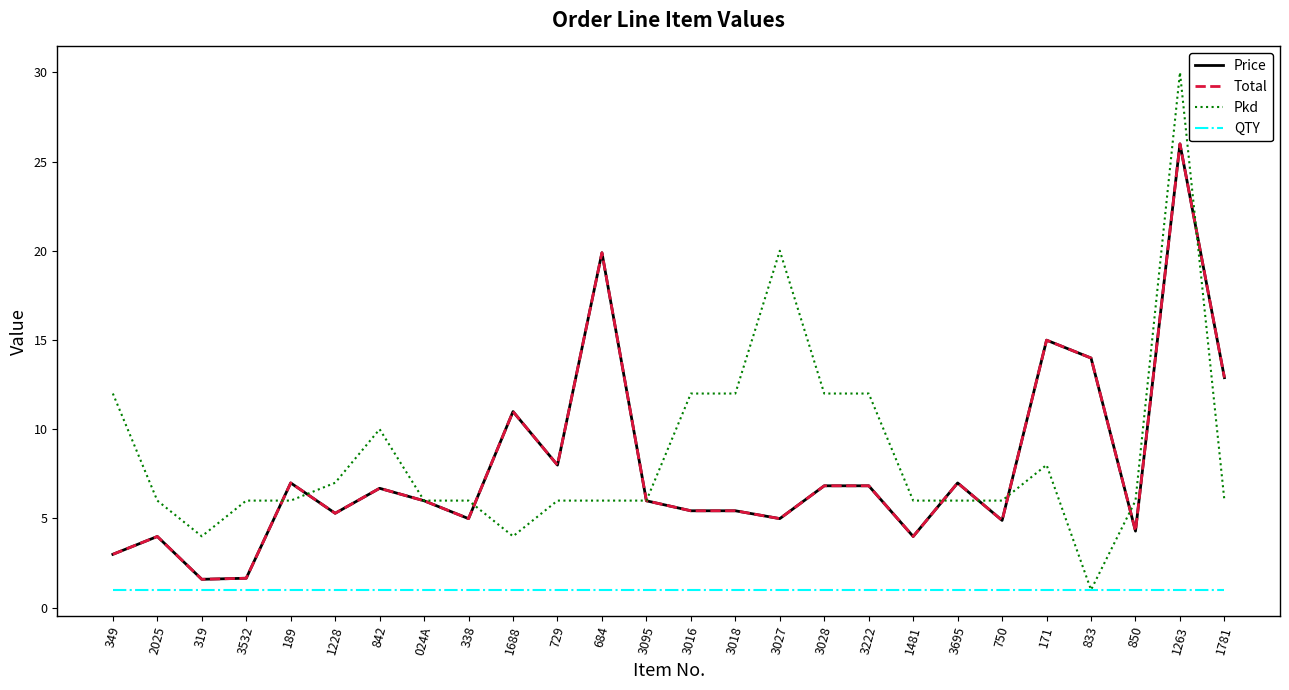

What is the maximum value for Total?

26.0